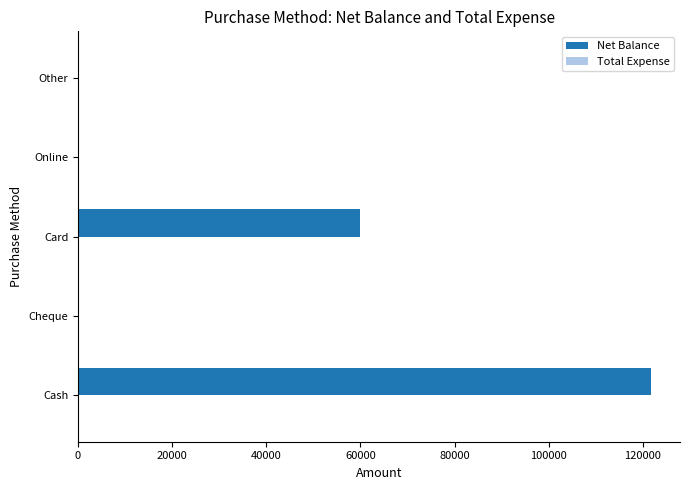

What is the change in value from Card to Other?

-60000